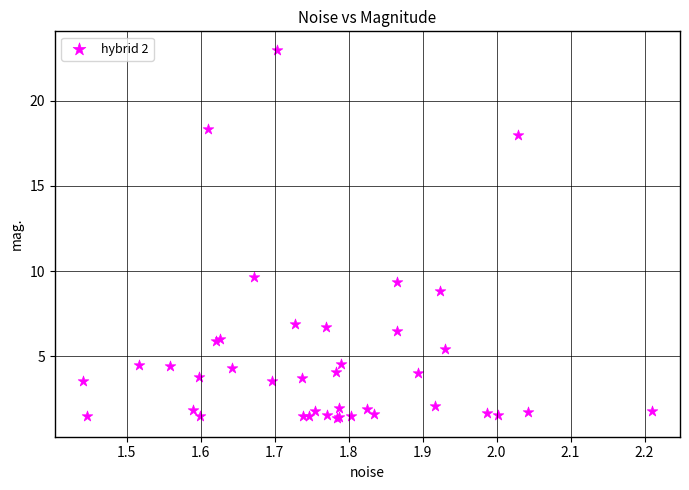

What Y value in the scatter plot is closest to 12?

9.6